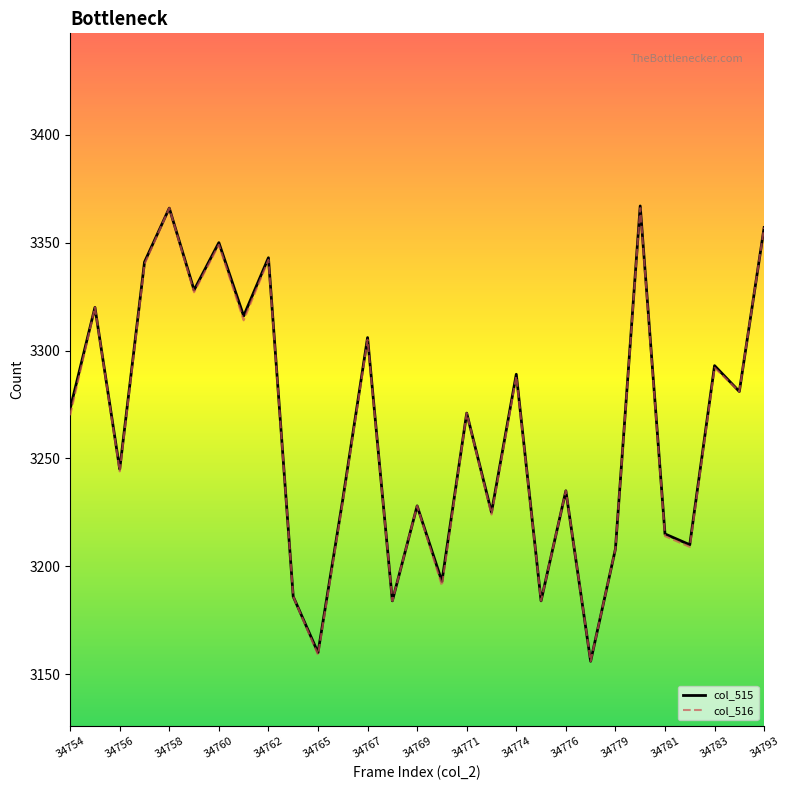

What is the minimum value shown in the chart?

3156